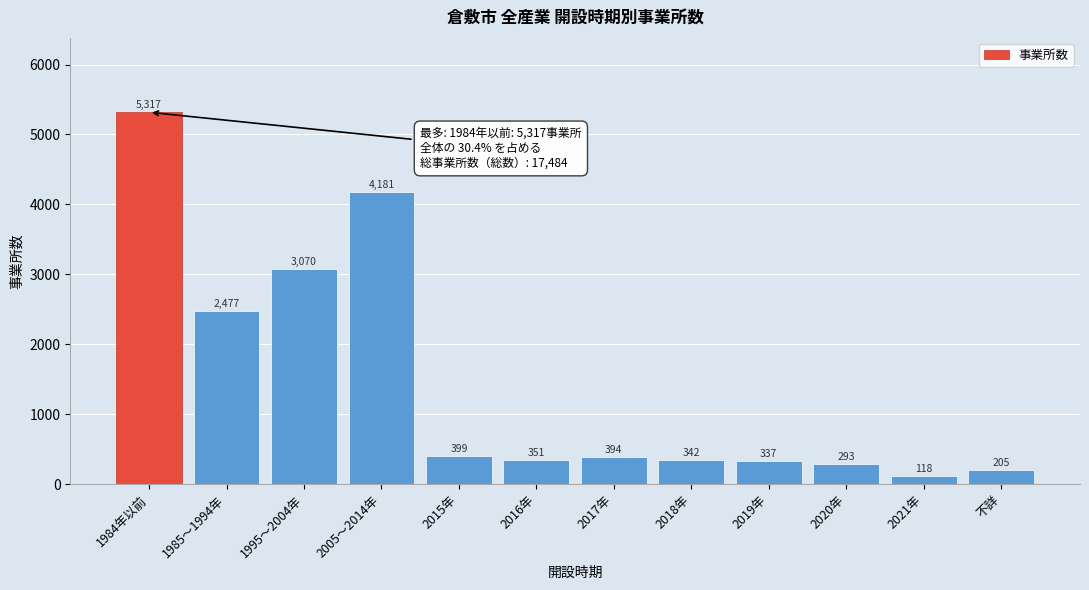

Reading right to left, what are all the values shown in this chart?

不詳=205	2021年=118	2020年=293	2019年=337	2018年=342	2017年=394	2016年=351	2015年=399	2005～2014年=4181	1995～2004年=3070	1985～1994年=2477	1984年以前=5317